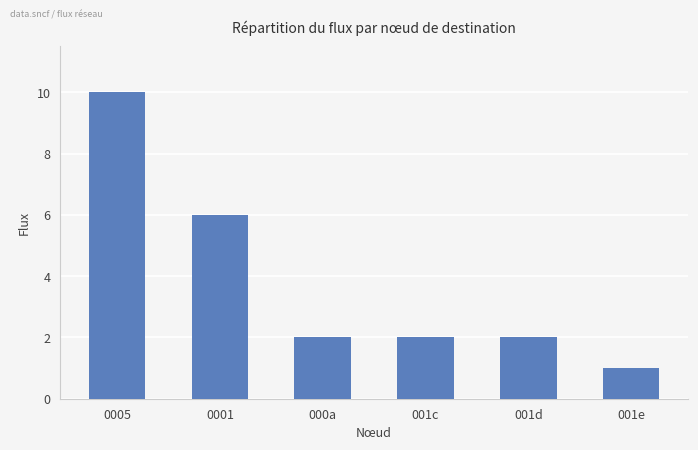

What position from the right is 001e?

1